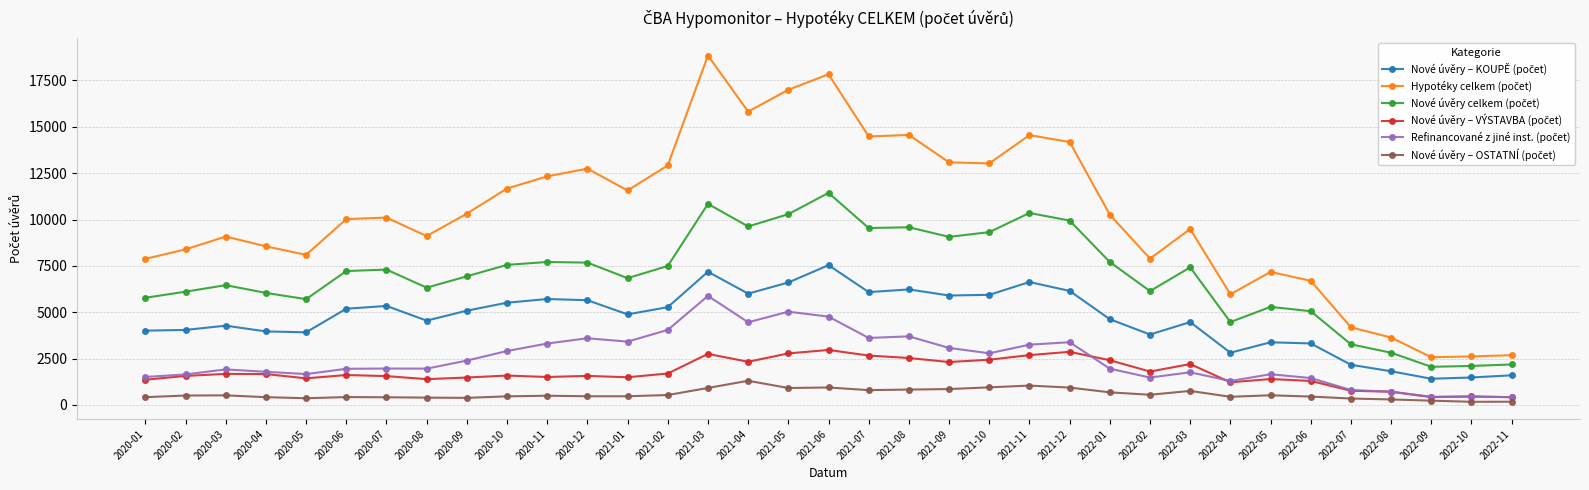

What is the label of the 34th point from the right?

2020-02